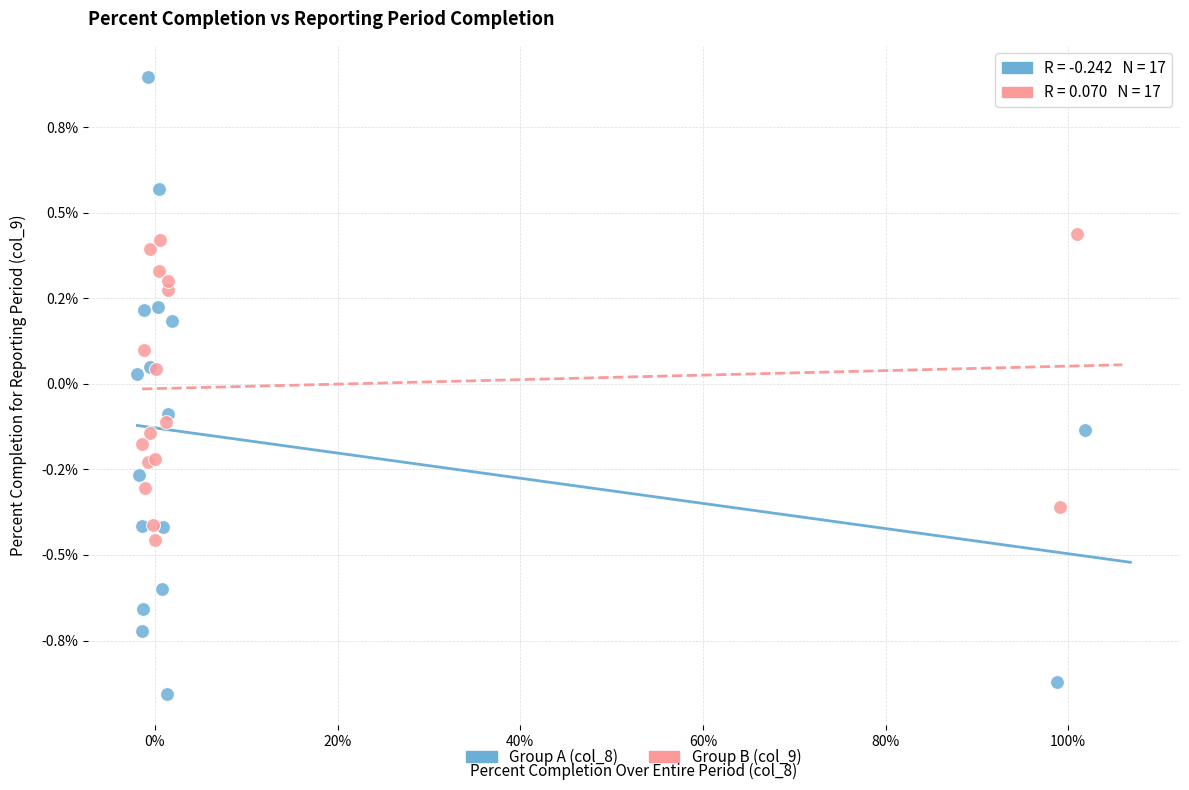

What are all the series names shown in the legend?

Group A (col_8), Group B (col_9)